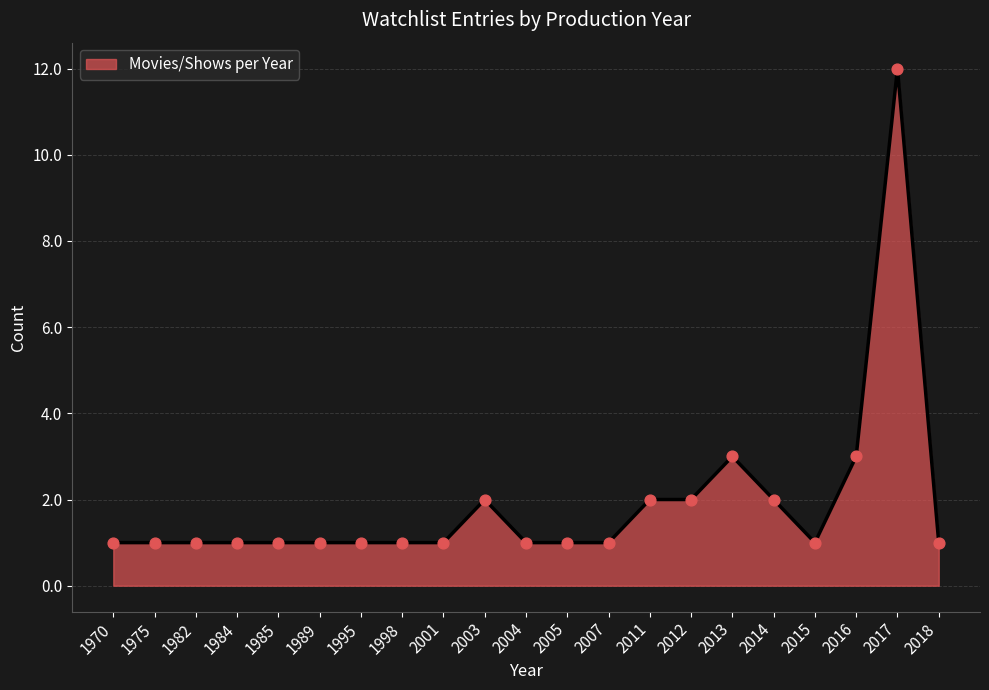

Approximately how many times larger is the value at 1998 compared to 2018?

1.0